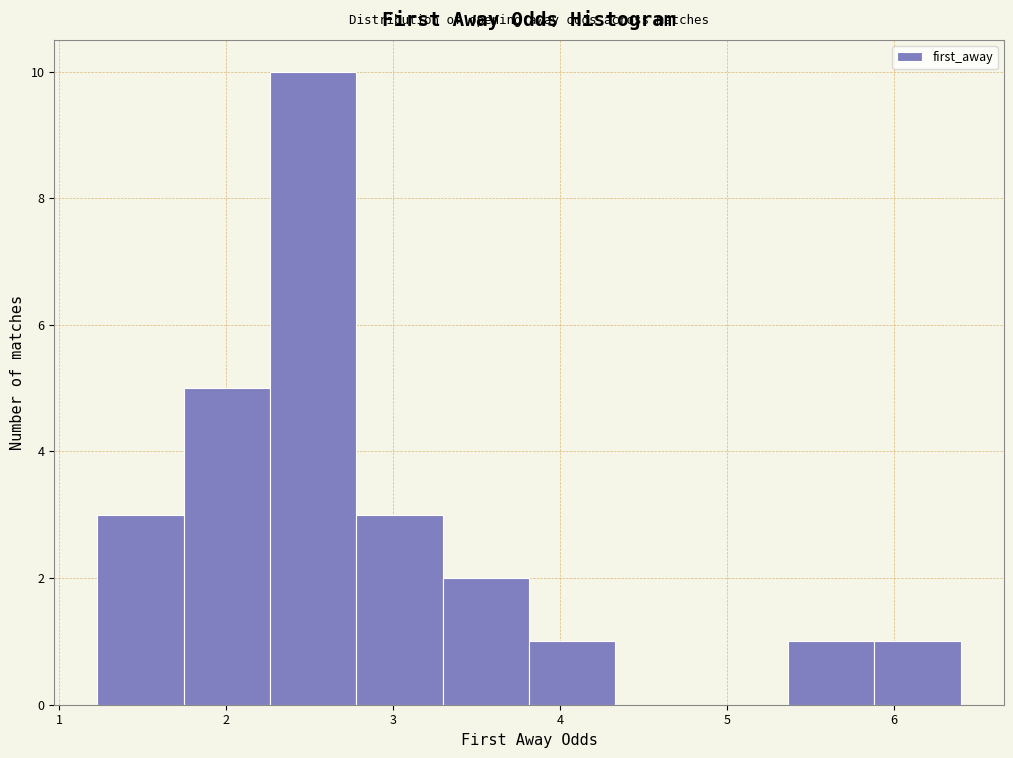

Reading left to right, list every bar in this chart as the range it spans on the x-axis followed by its height. Neither the bar edges nor the heights are printed on the chart, so give them approximately, as read against the axes.

1.2 to 1.7: 3
1.7 to 2.3: 5
2.3 to 2.8: 10
2.8 to 3.3: 3
3.3 to 3.8: 2
3.8 to 4.3: 1
4.3 to 4.8: 0
4.8 to 5.4: 0
5.4 to 5.9: 1
5.9 to 6.4: 1